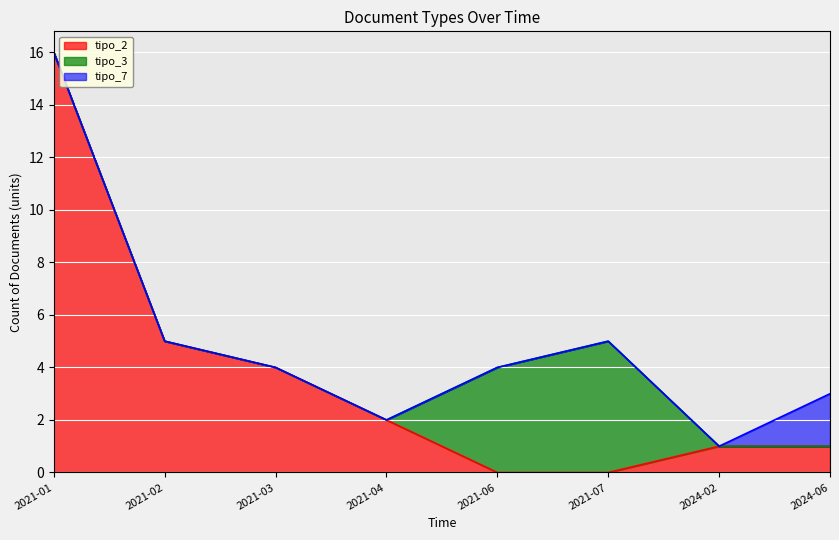

True or false: tipo_7 has more than 0 interior local peaks.

False